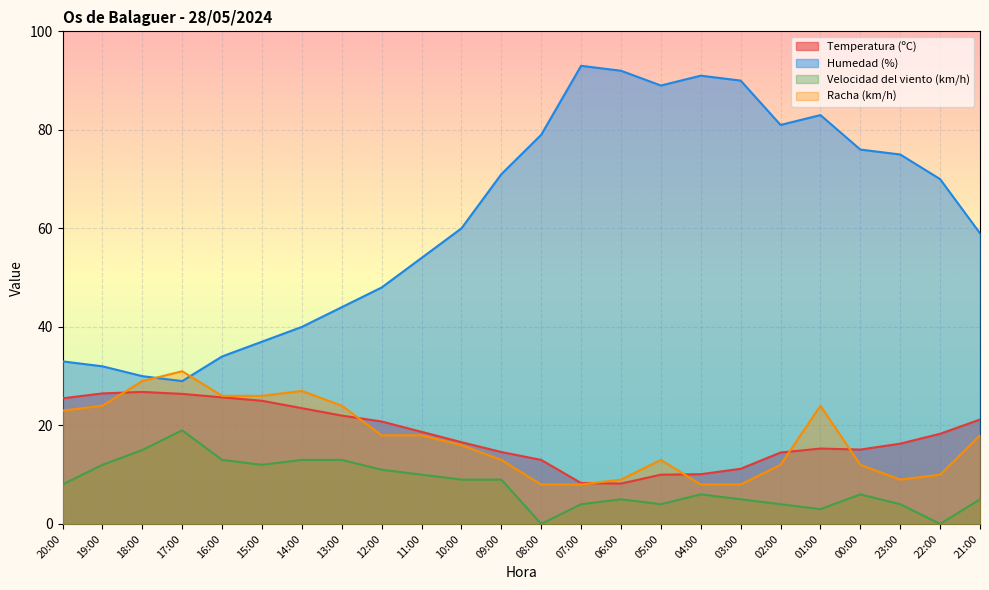

How many data points in Humedad (%) are above 70?

11